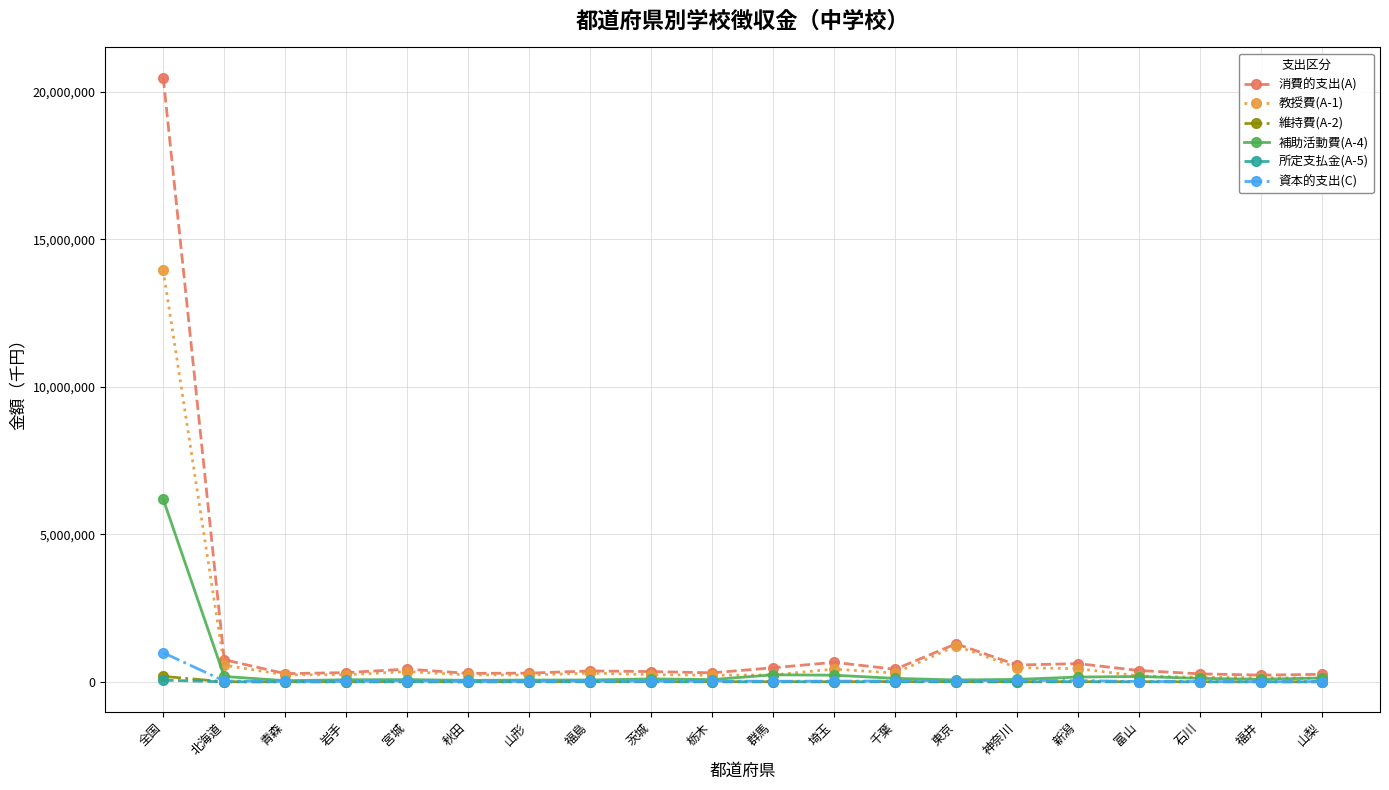

What is the average value of the 所定支払金(A-5) series?

4024